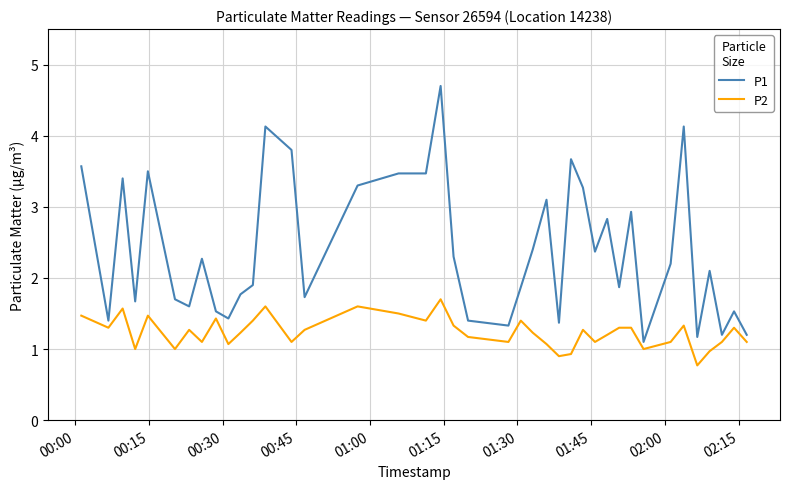

What is the lowest value of the P2 series?

0.8